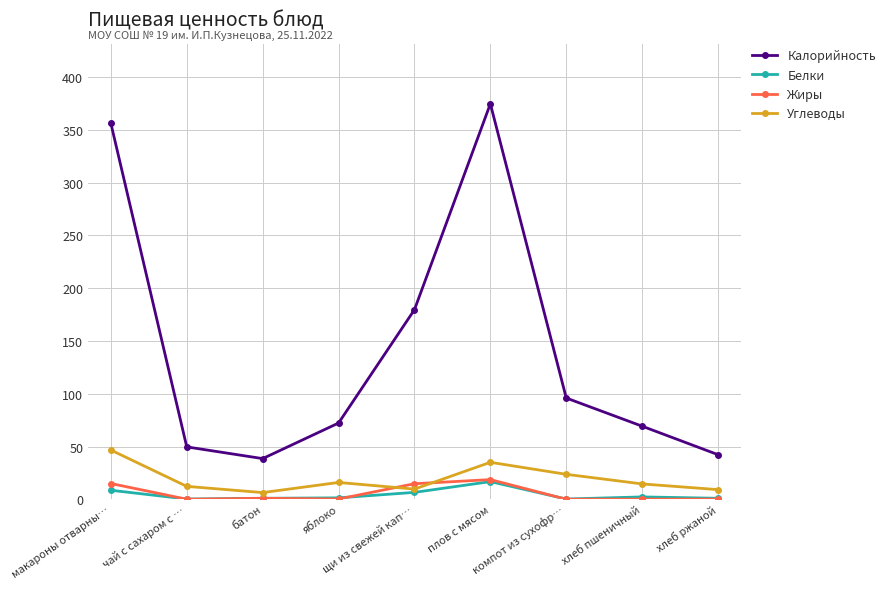

True or false: Калорийность and Жиры intersect in this chart.

False